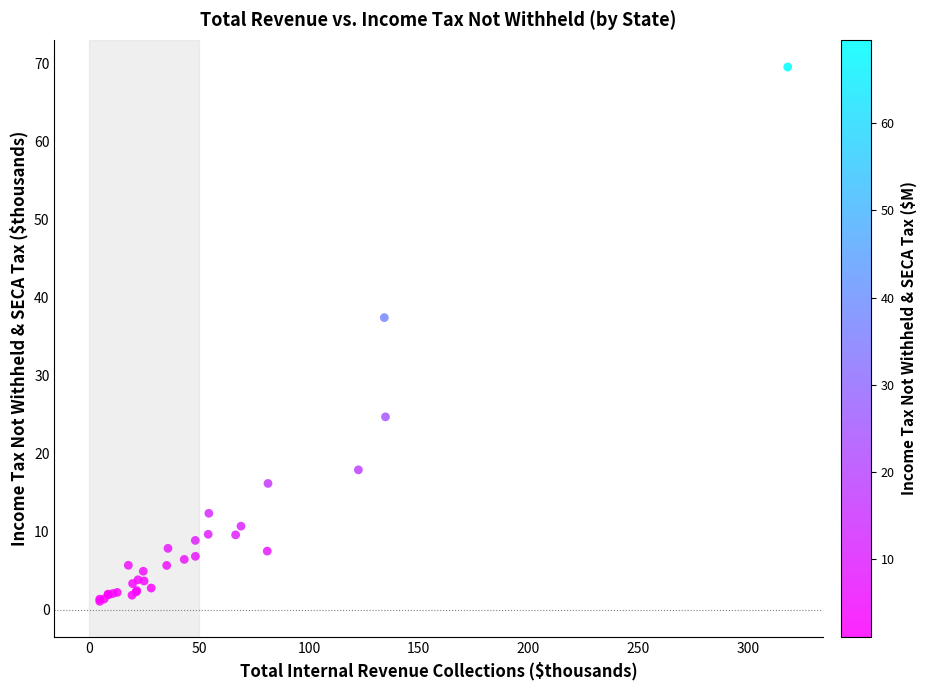

What Y value in the scatter plot is closest to 35?

37.4